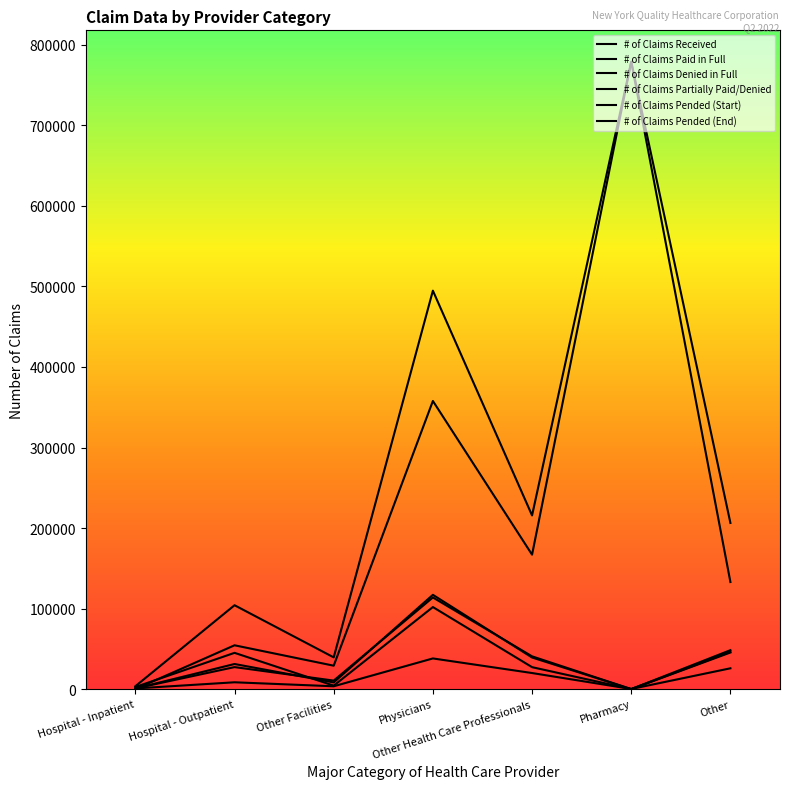

How many lines are shown in the chart?

6